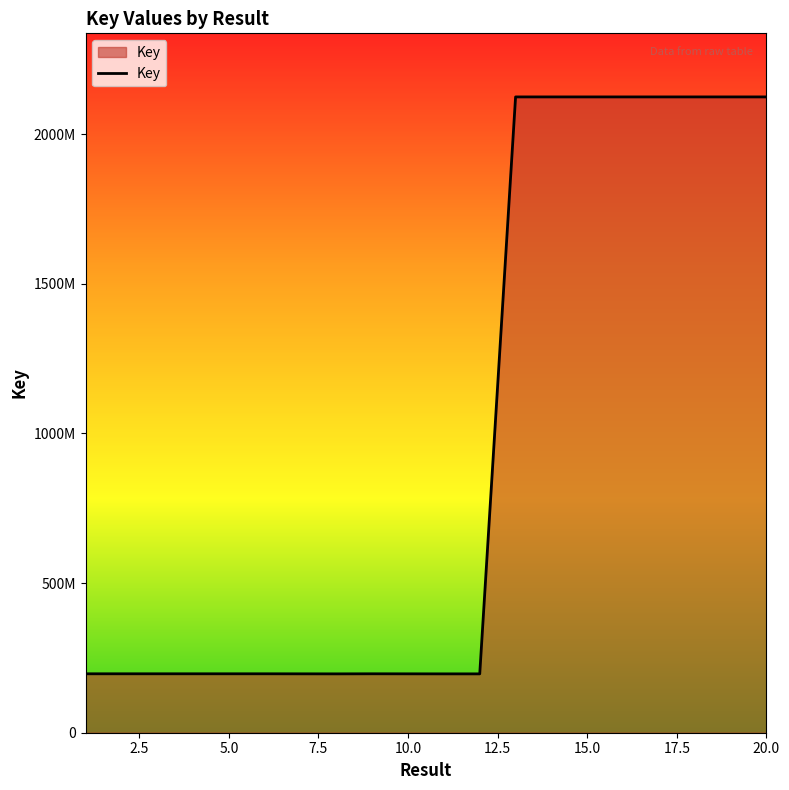

Which label corresponds to the smallest value in the chart?

11